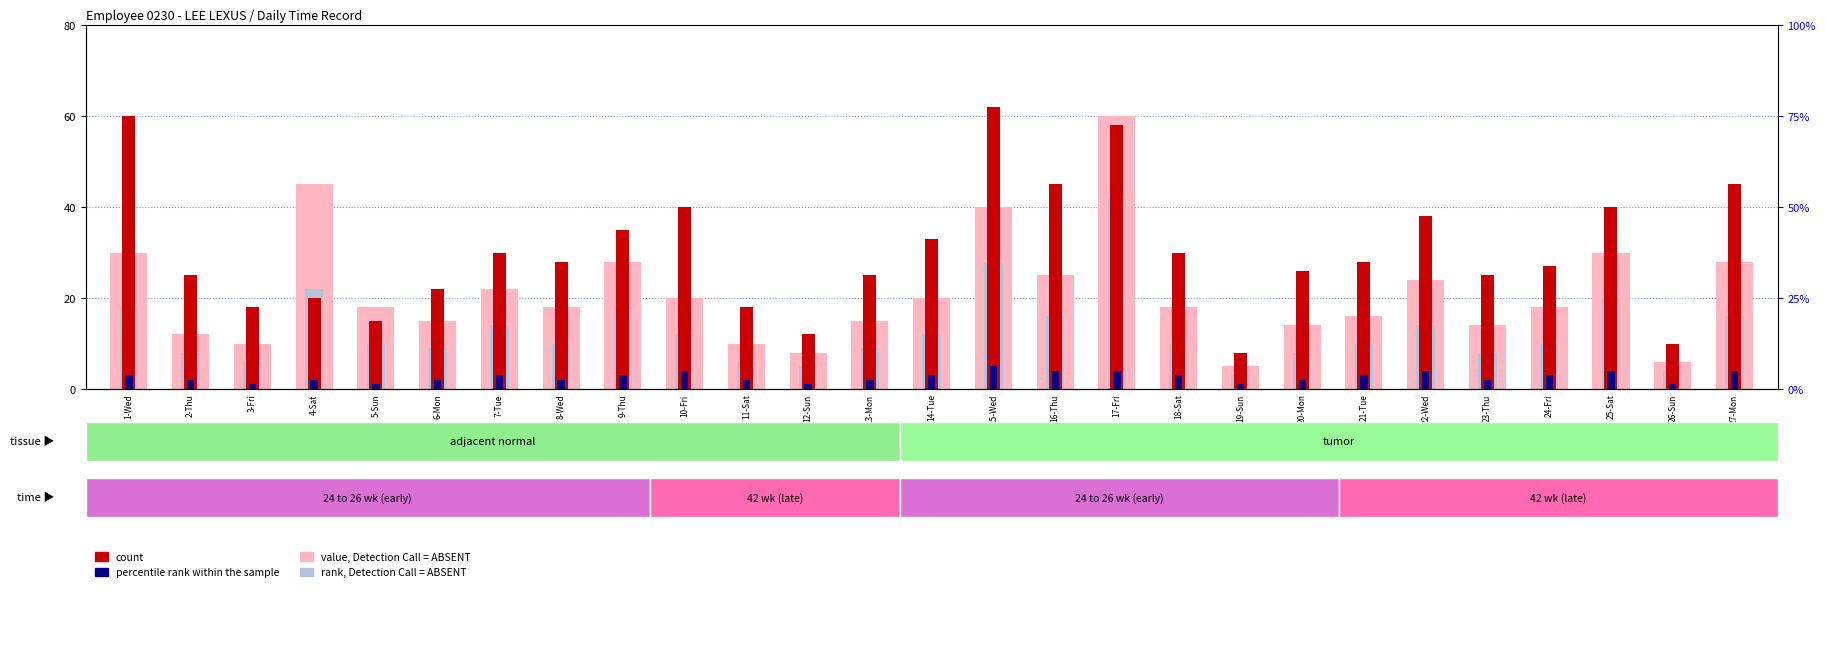

What is the difference between the second highest and minimum values in the value, Detection Call = ABSENT series?

40